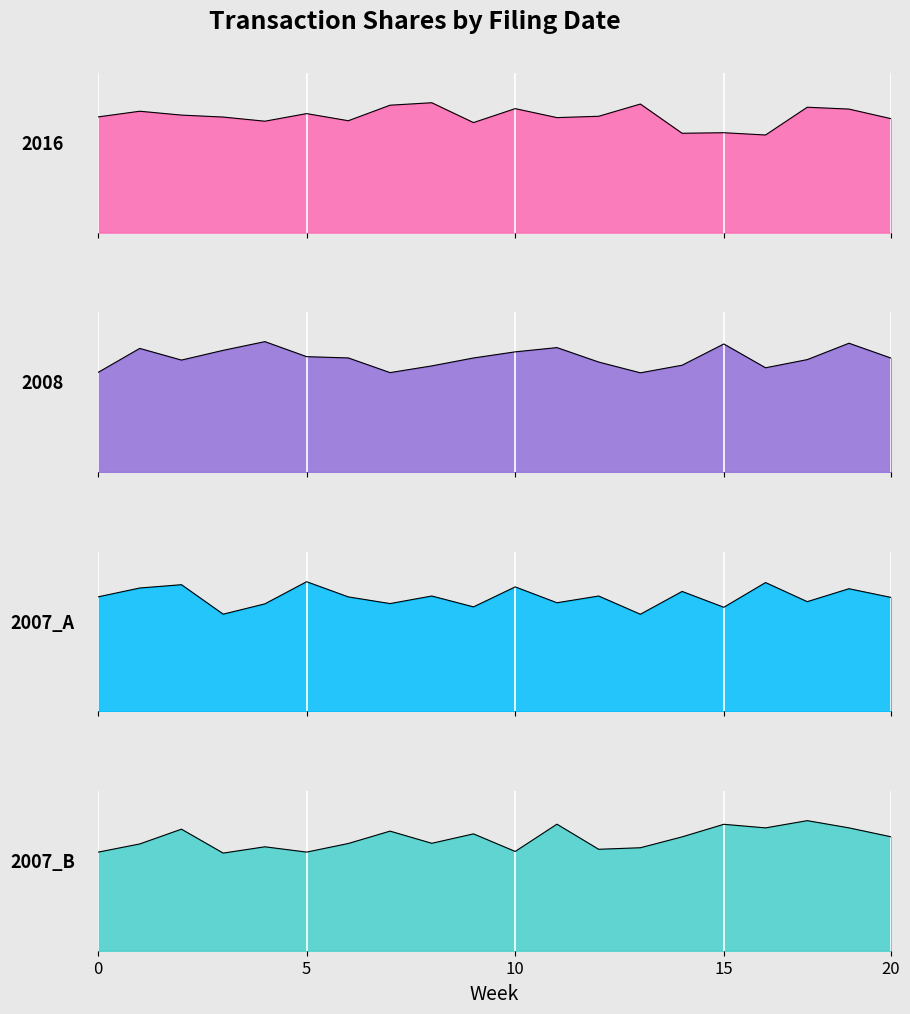

True or false: 2008 has a value of -1286609 at 2.

False